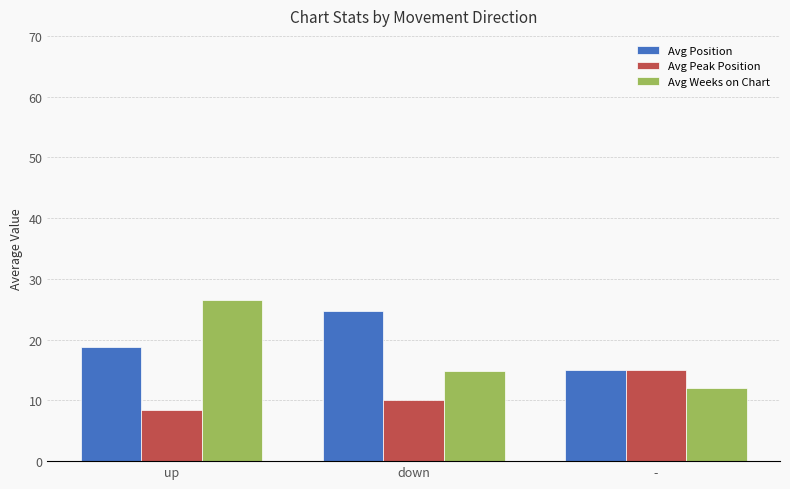

The Avg Weeks on Chart series shows 18.6 at -. True or false?

False